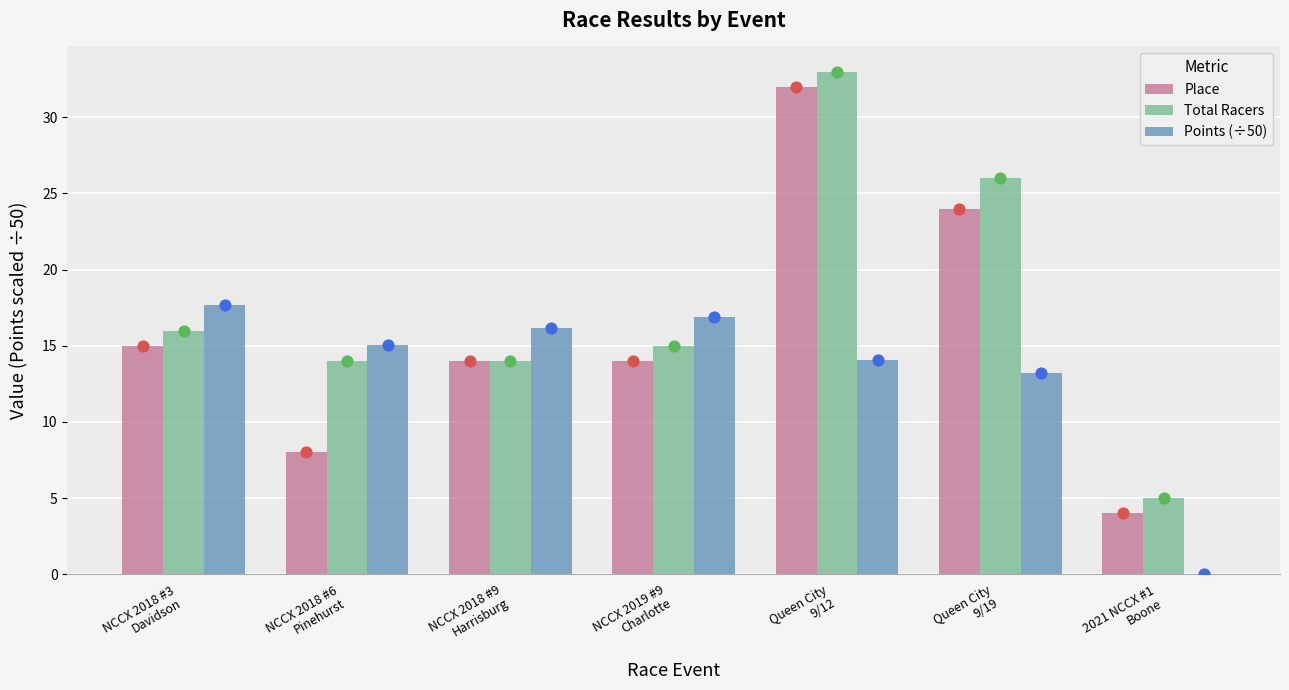

Which series reaches the maximum Y coordinate?

Total Racers